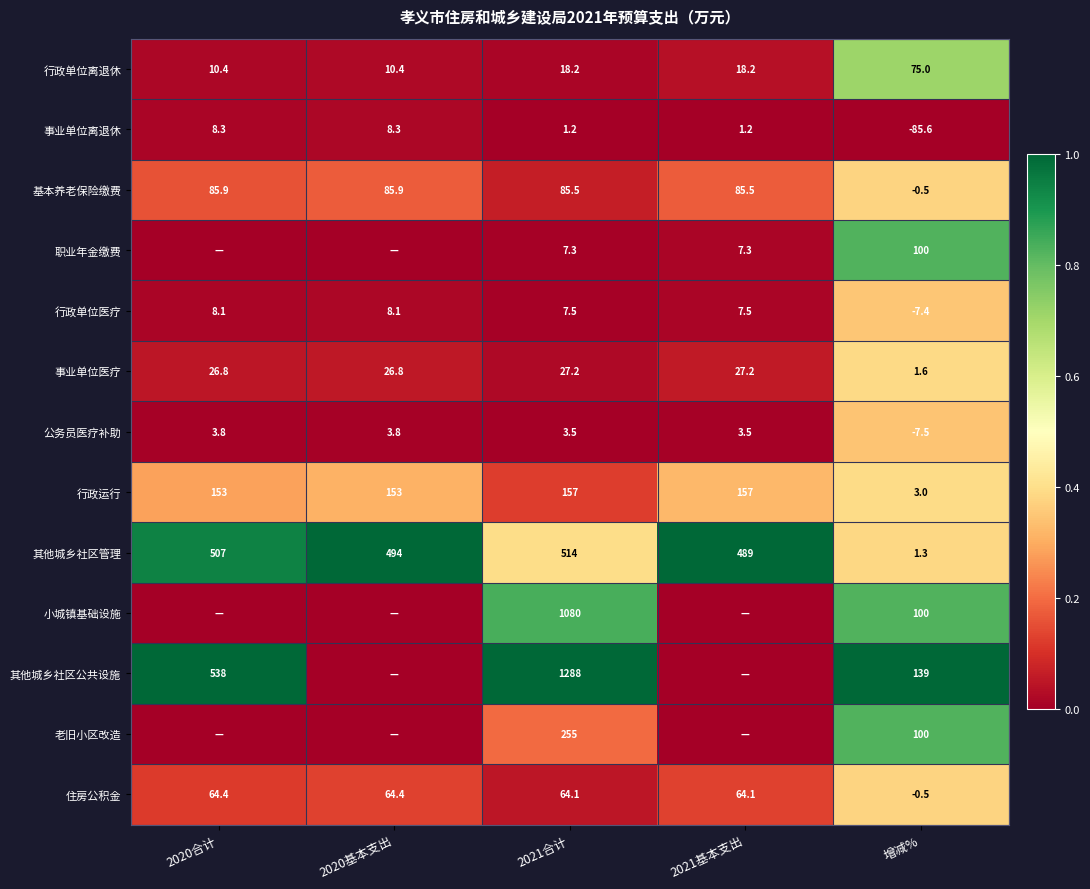

True or false: 公务员医疗补助 has a value of 0.0 at 2020合计.

False